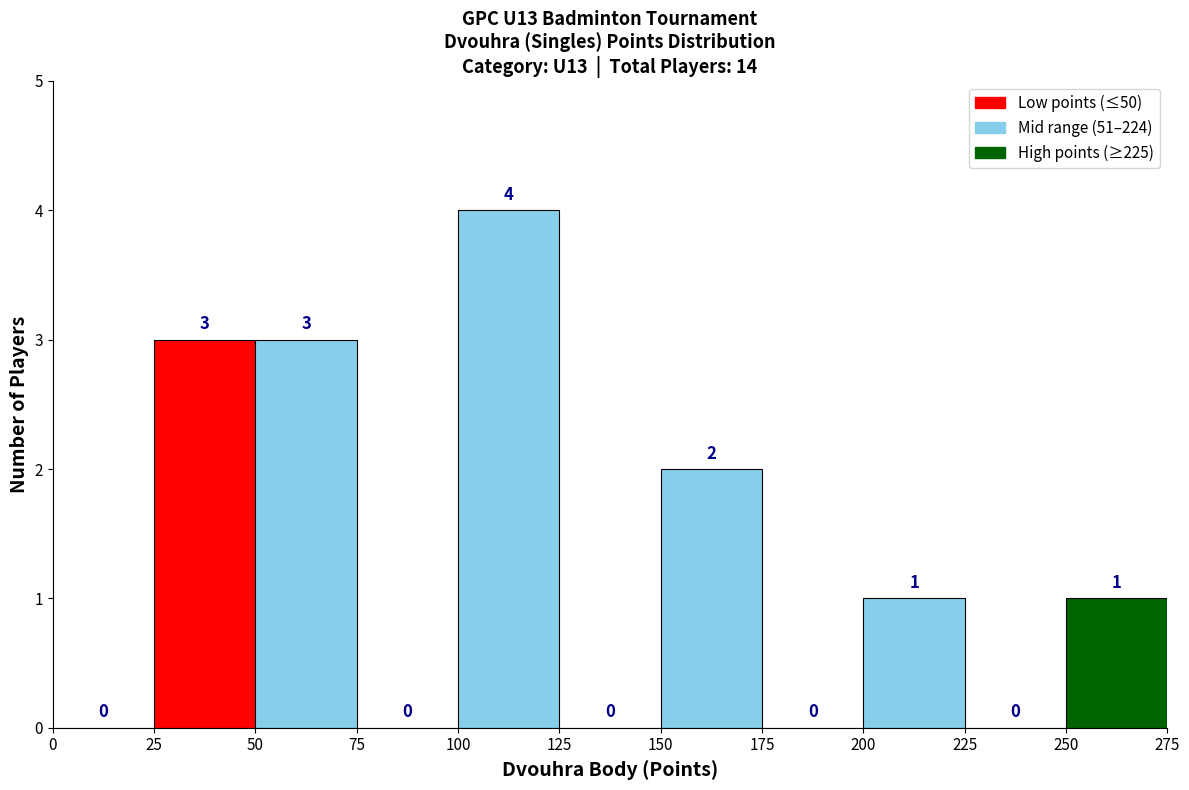

How tall is the bar that spans 200 to 225 on the x-axis?

1